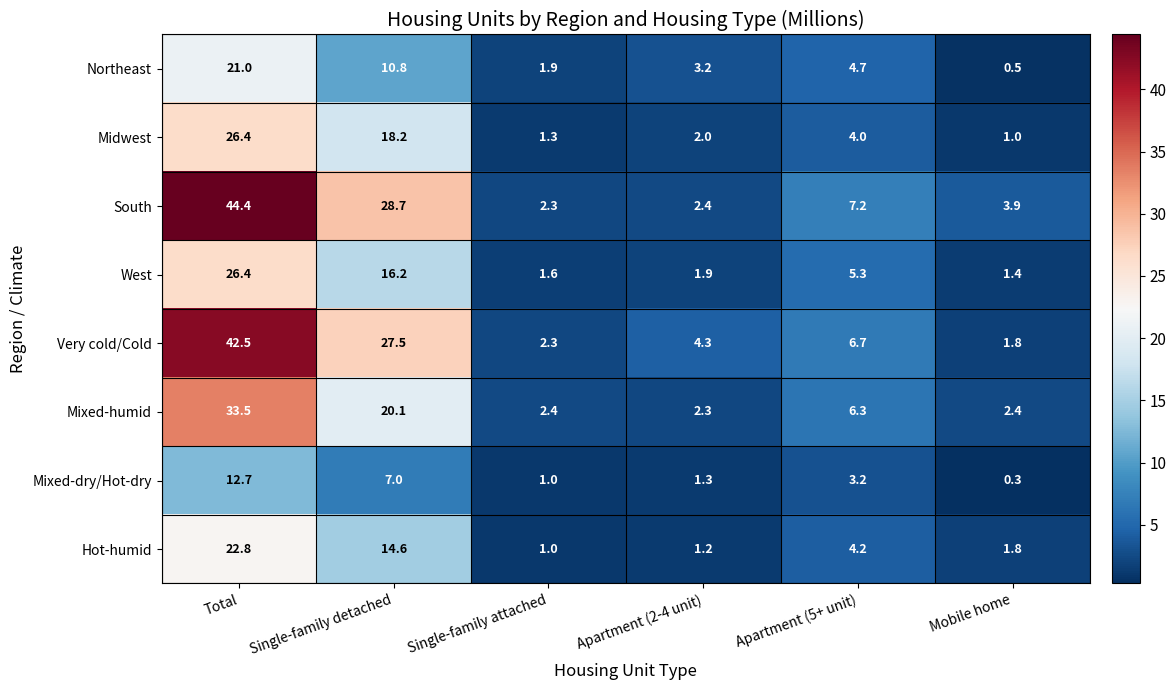

What is the approximate value of Midwest at Single-family attached?

1.3